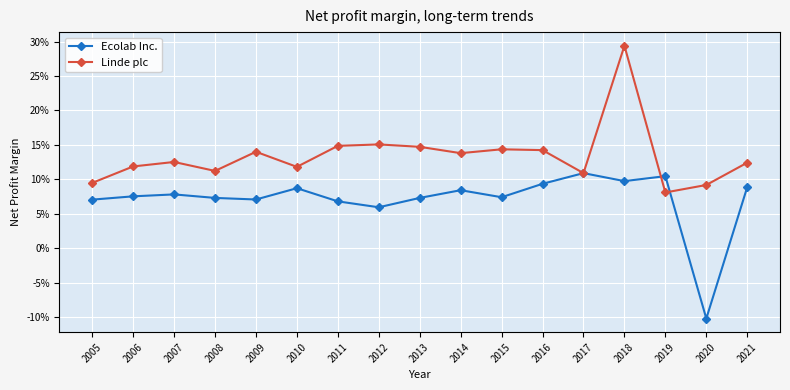

Does the chart have visible grid lines?

Yes